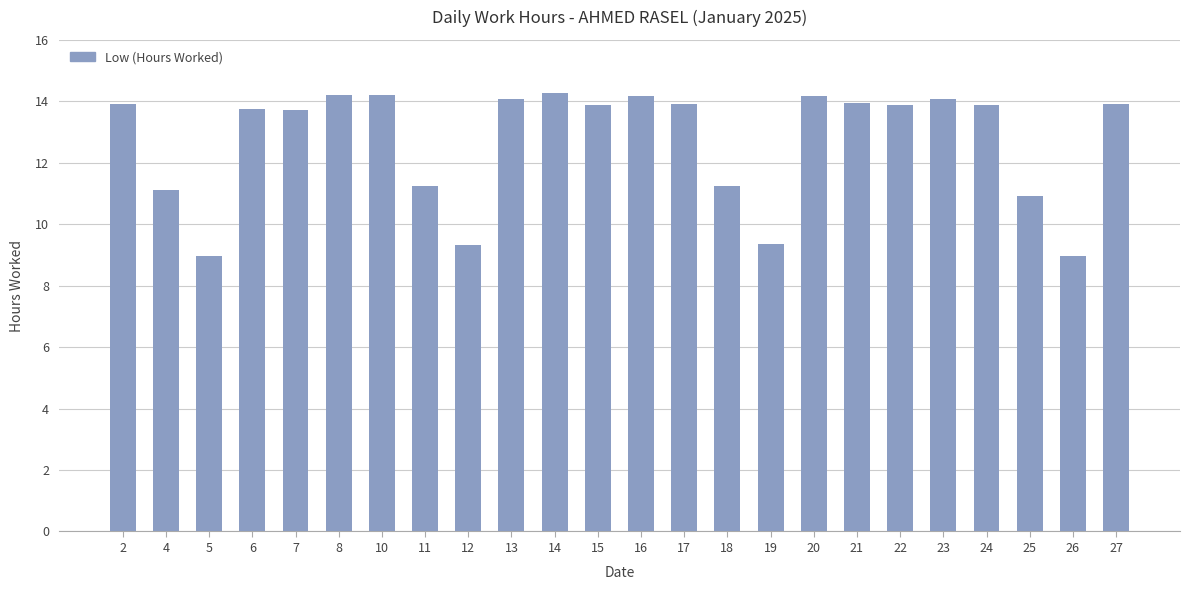

How many data points are above 13?

16